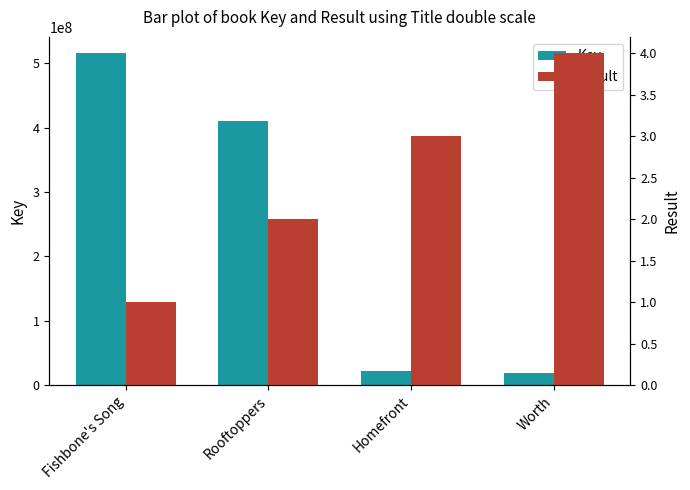

Which series has the widest spread of values?

Key